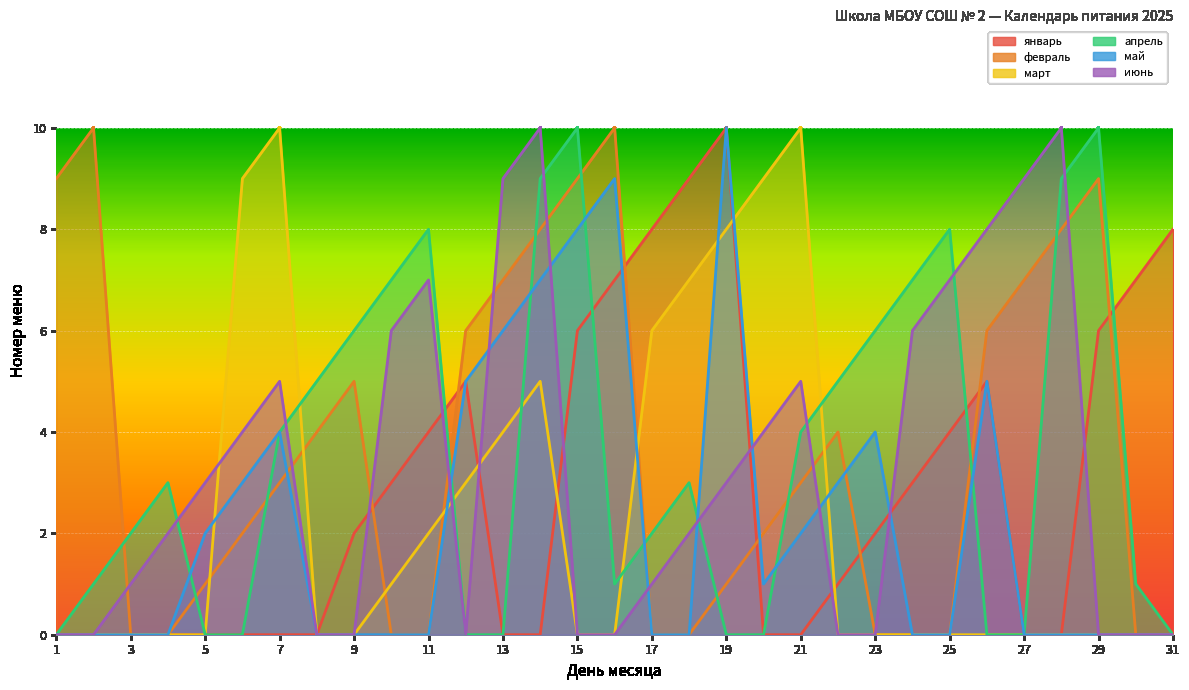

Between 12 and 18, which series saw the biggest shift?

февраль